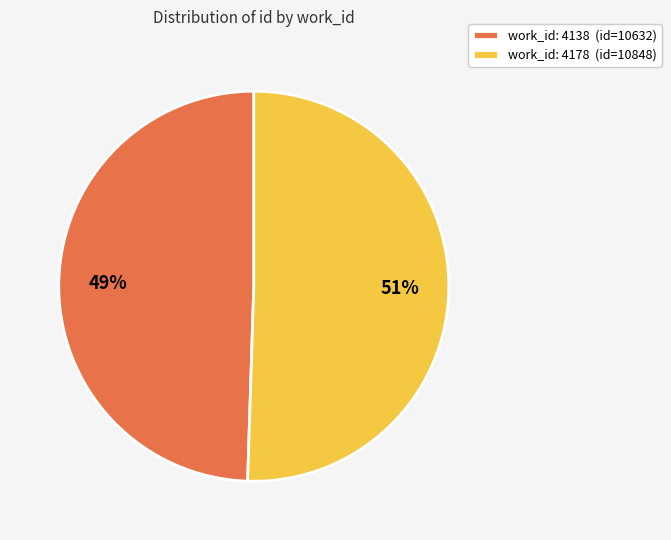

What is the ratio of the value at work_id: 4178 (id=10848) to the value at work_id: 4138 (id=10632)?

1.0